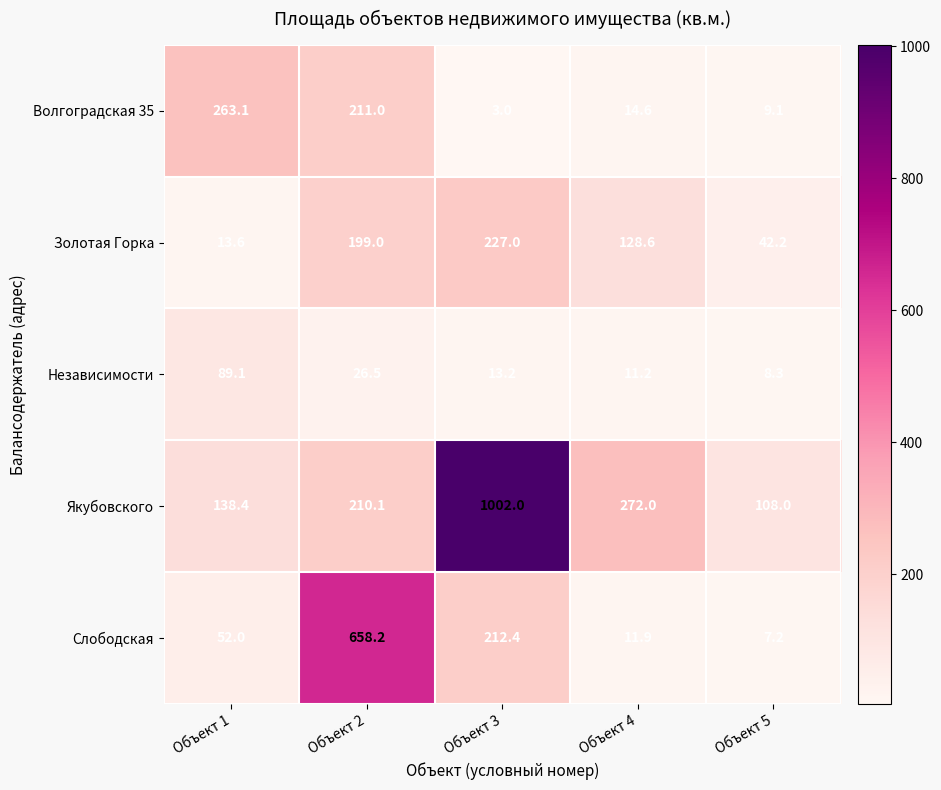

Between Объект 1 and Объект 4, which series saw the biggest shift?

Волгоградская 35